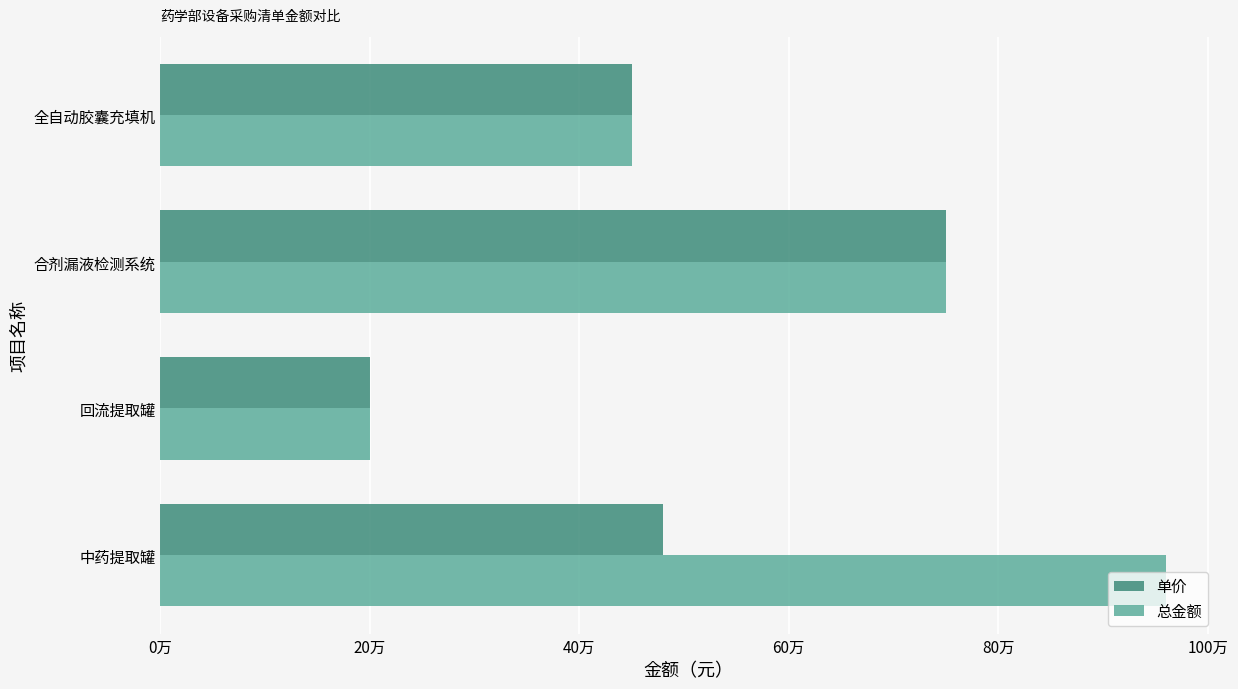

What are all the series names shown in the legend?

单价, 总金额